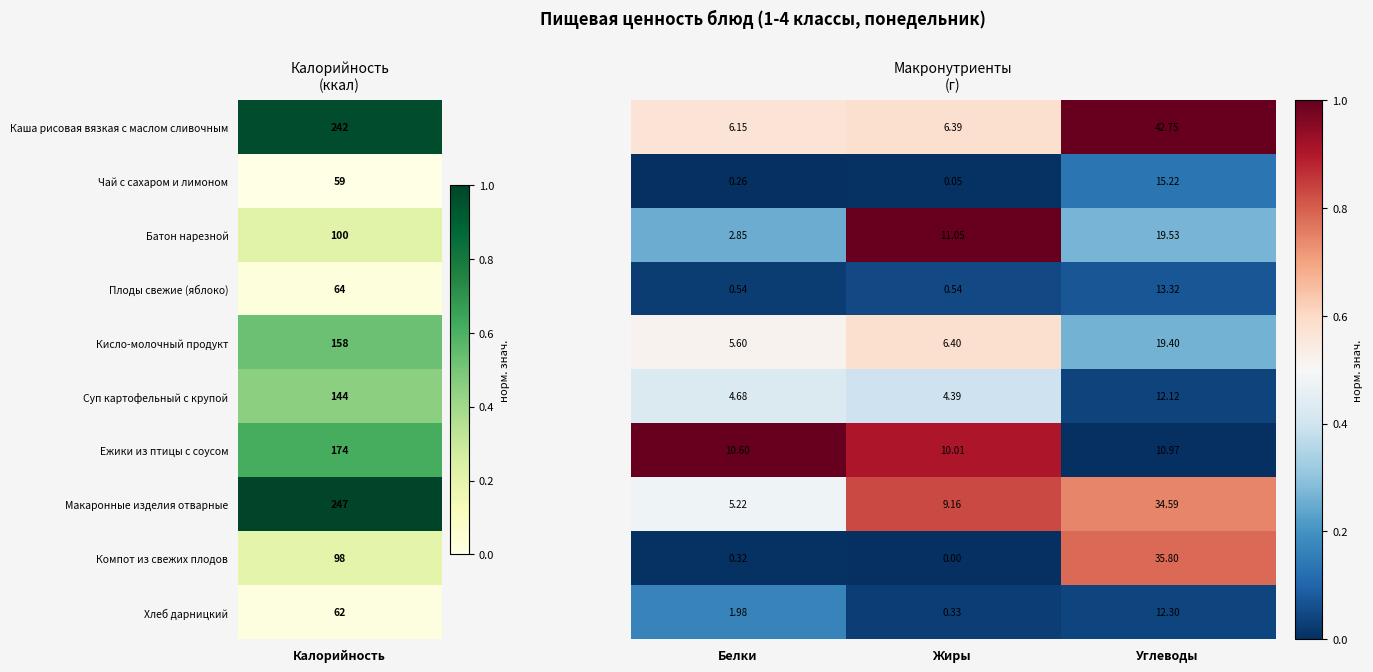

At which category is the sum across all series the highest?

Углеводы